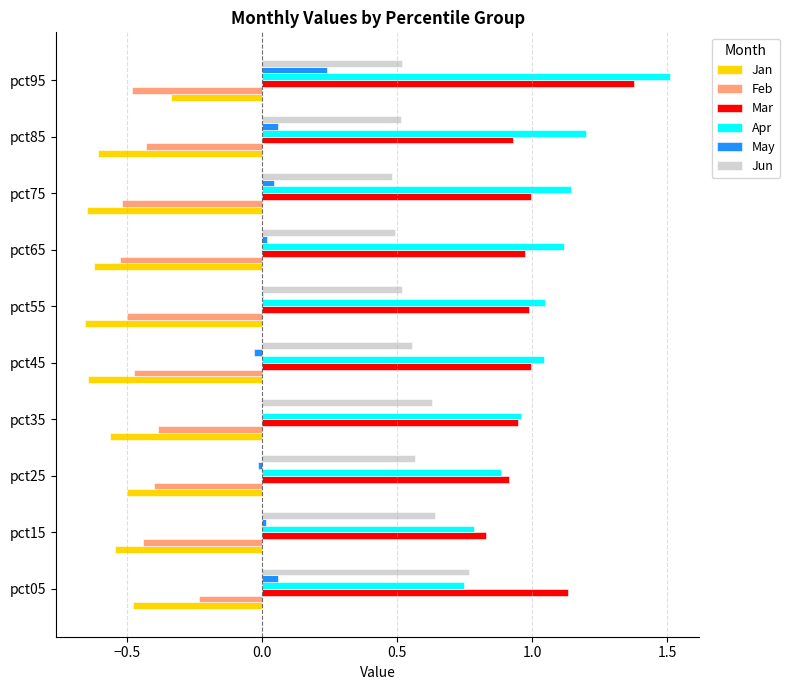

At which category is the sum across all series the highest?

pct95